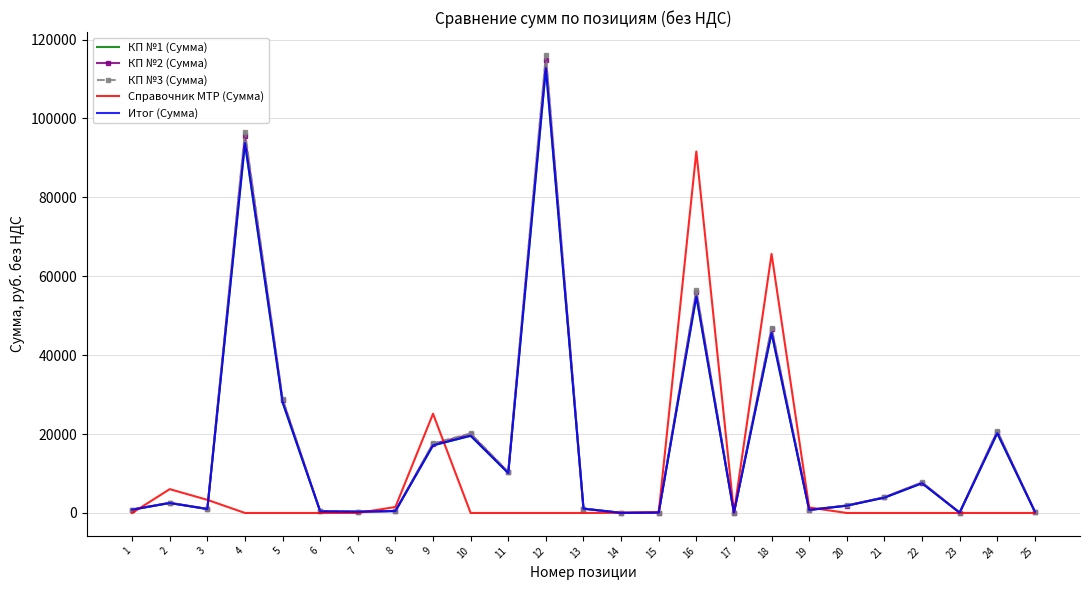

How many categories are shown in the chart?

25